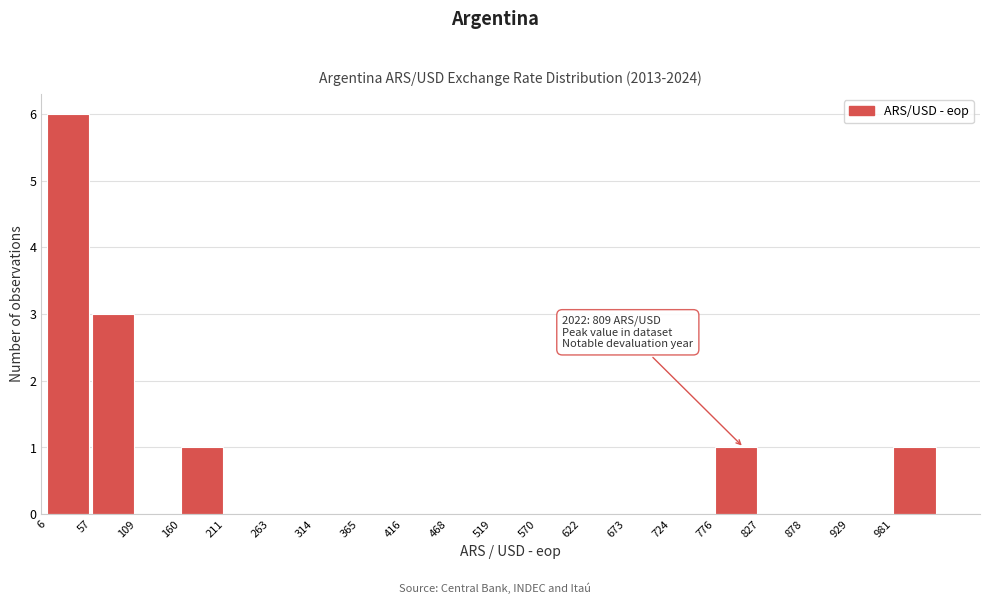

Which range on the x-axis has the tallest bar?

10 to 60